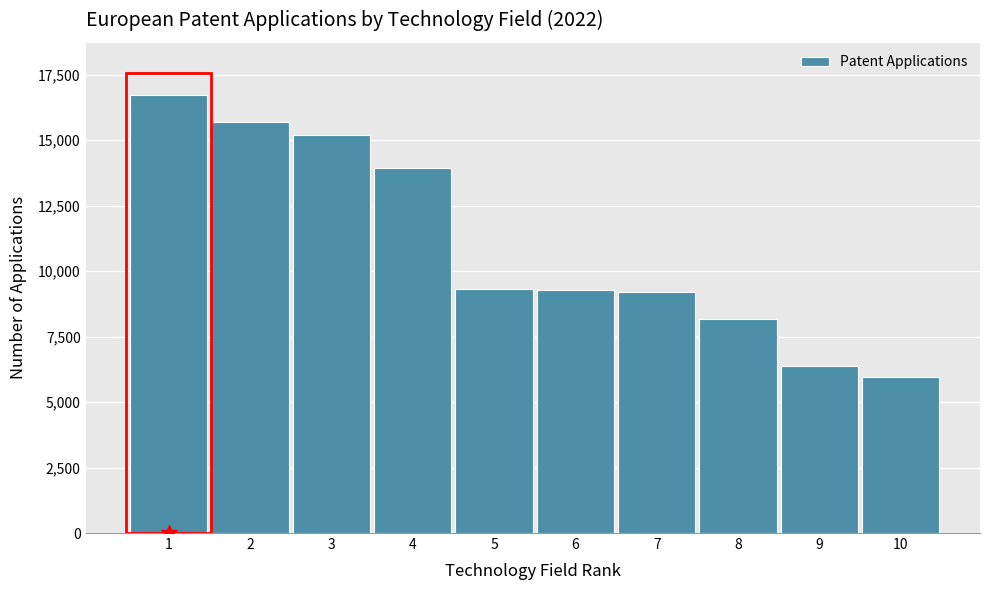

What is the difference between the second highest and minimum values?

9728